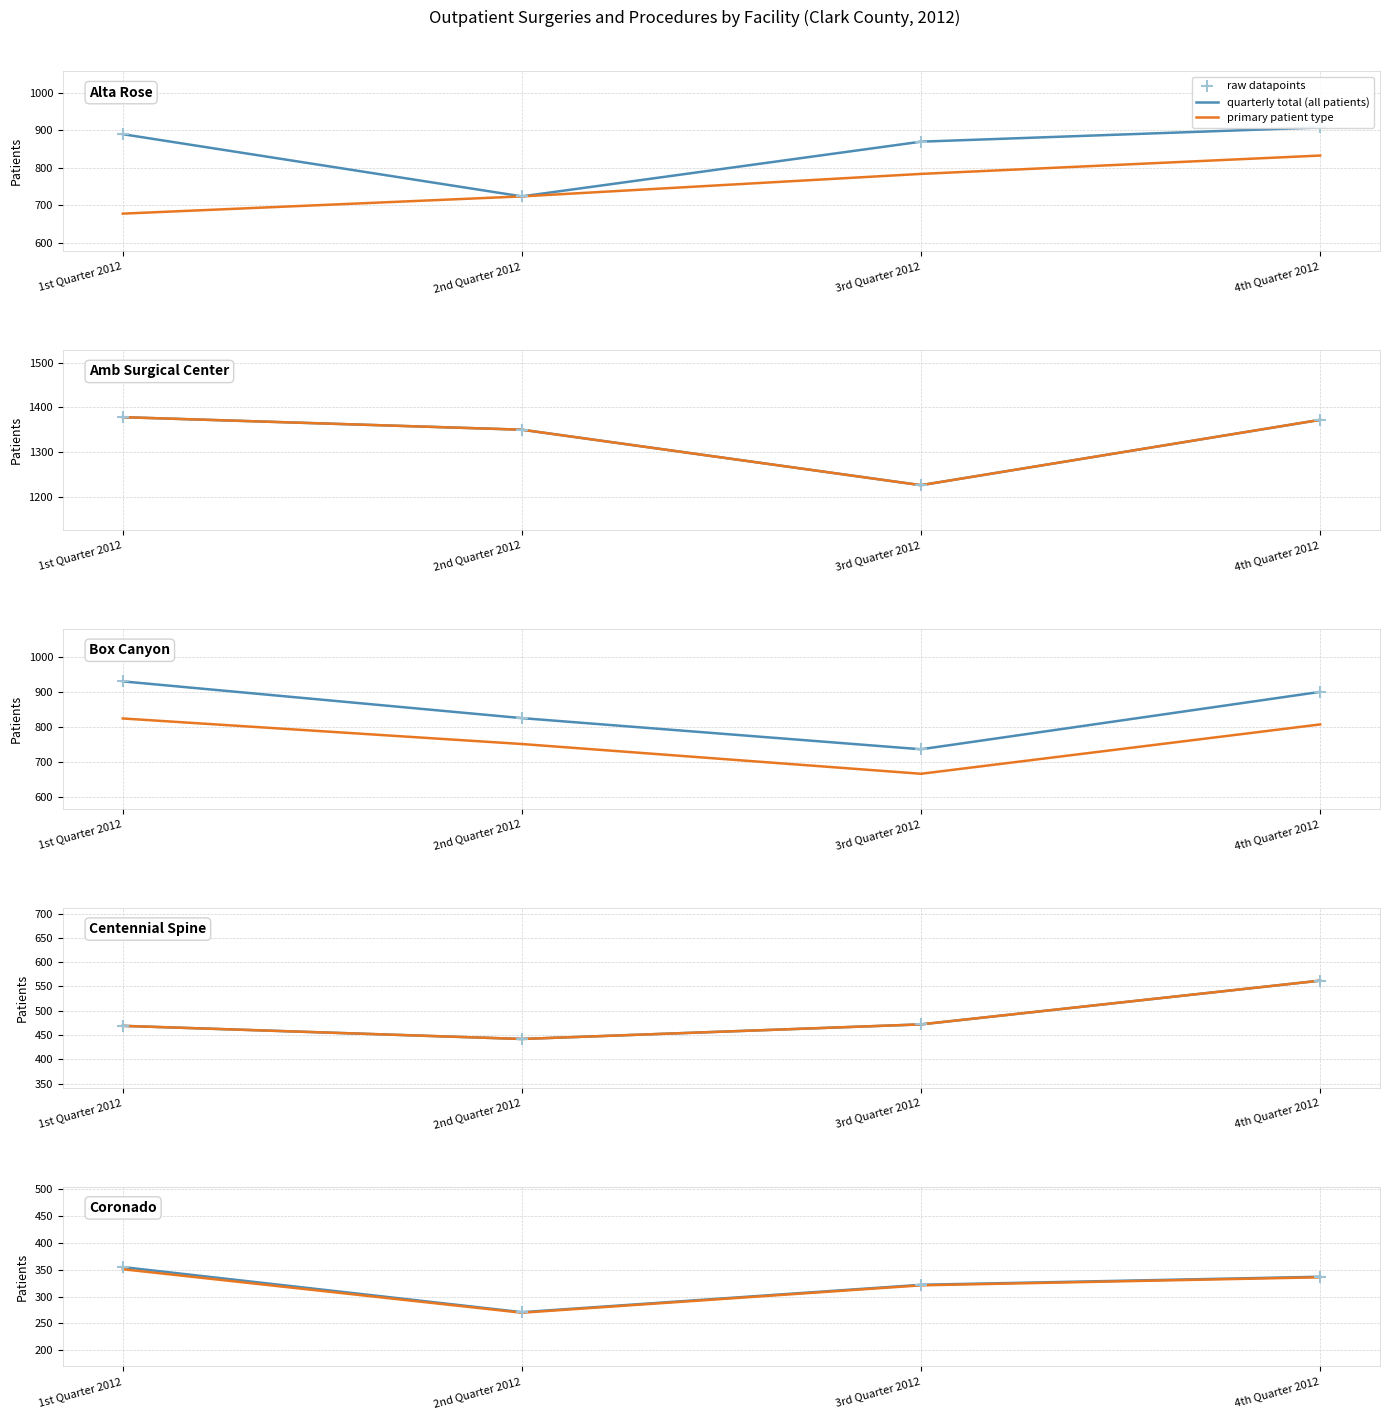

Is the value of primary patient type at 3rd Quarter 2012 greater than the value of quarterly total (all patients) at 4th Quarter 2012?

No